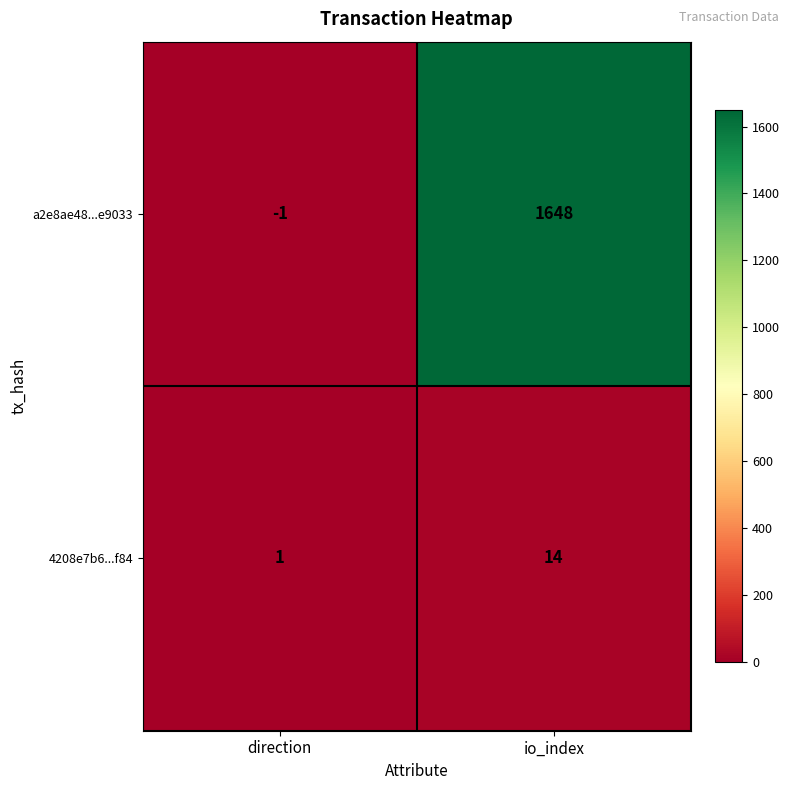

Which series has the largest range (max minus min)?

a2e8ae48...e9033